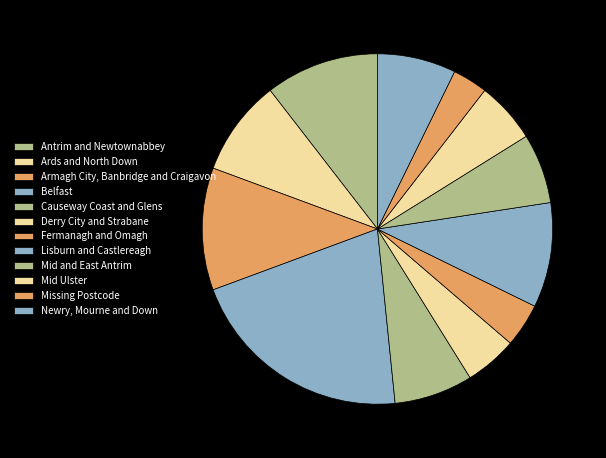

To the nearest percent, what is the difference between the largest and smallest slice percentages?

18%